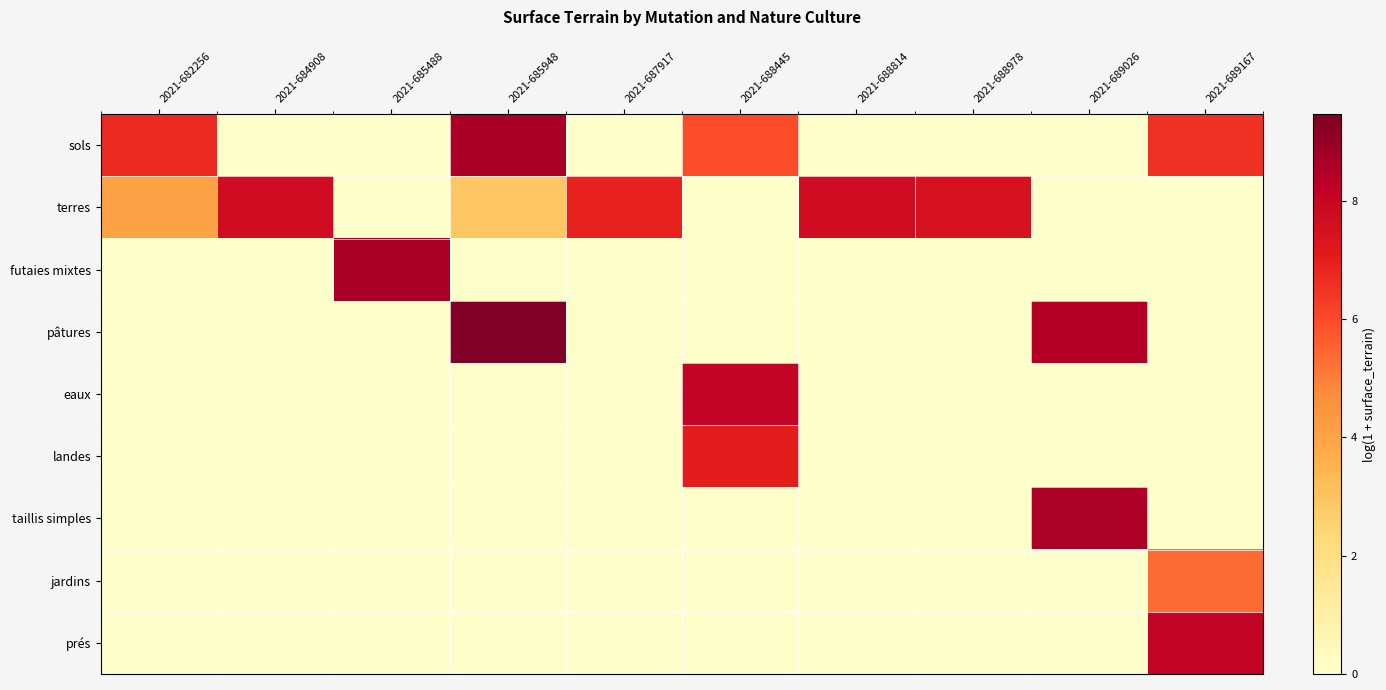

Count the number of categories in the chart.

10